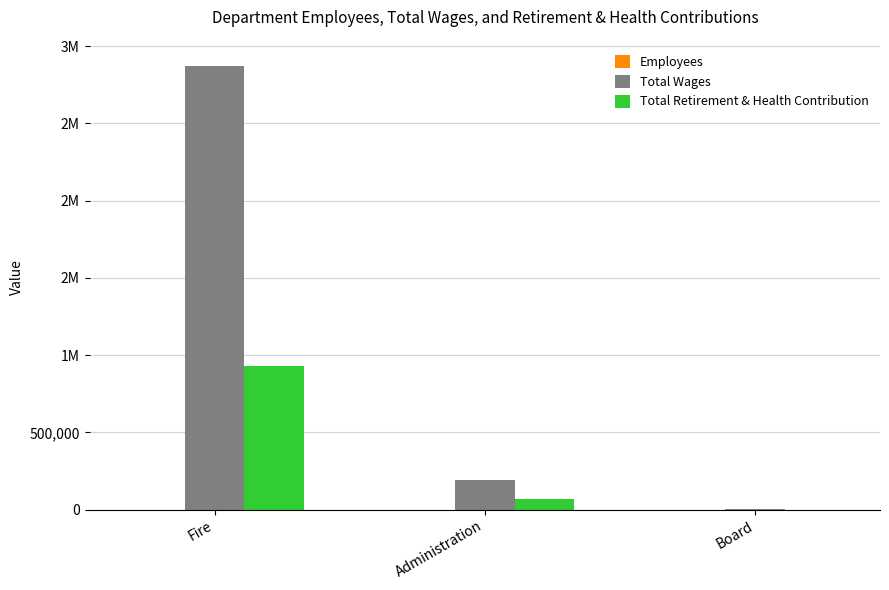

What is the label of the 3rd bar from the right?

Fire